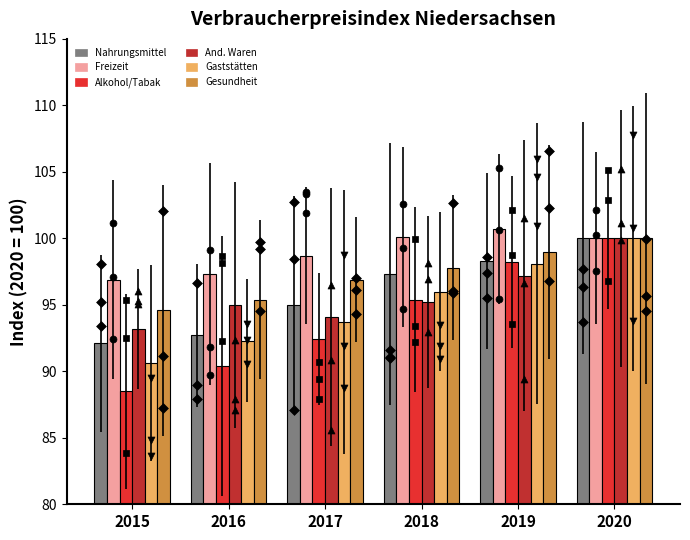

Which series contains the lowest Y value?

Alkohol/Tabak